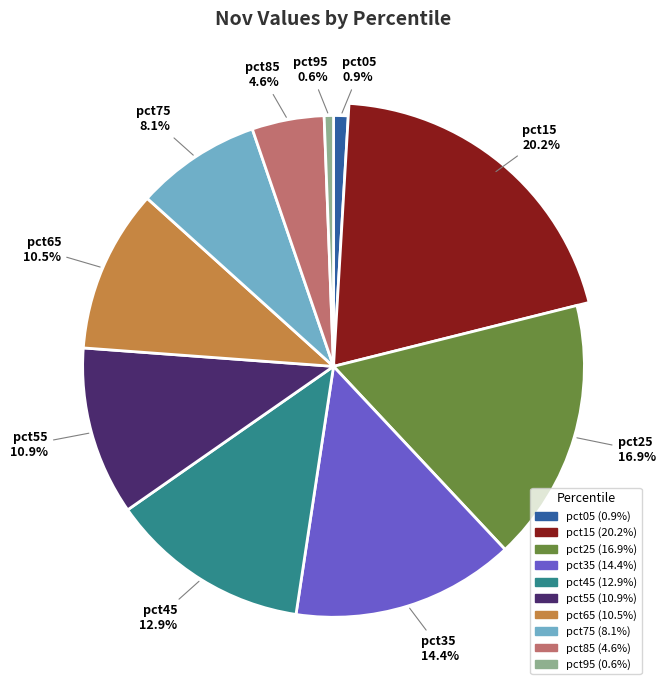

To the nearest percent, what portion does pct95 represent?

1%